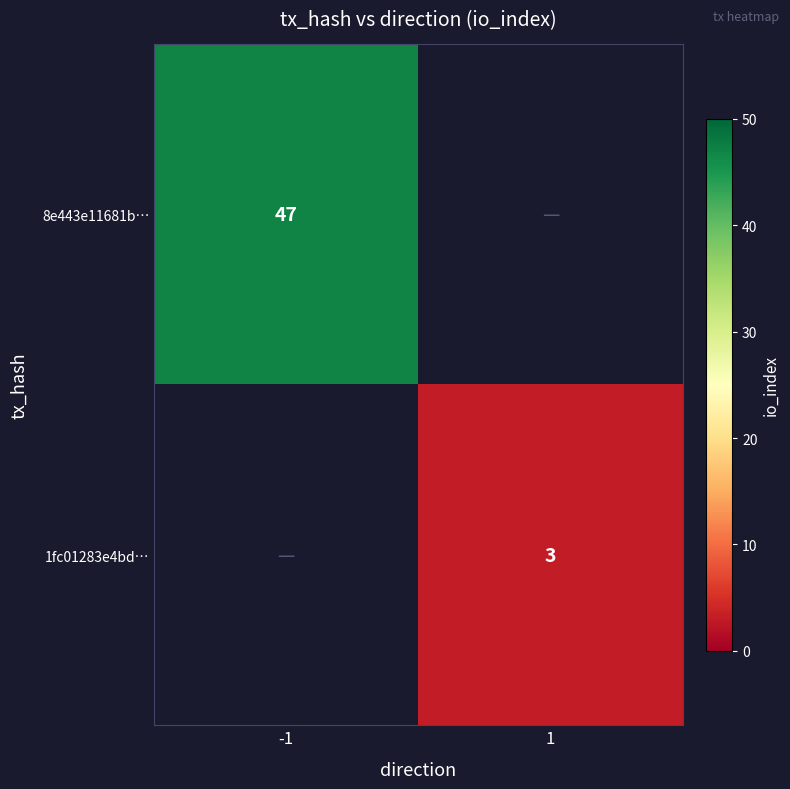

At how many categories does at least one series exceed 42?

1